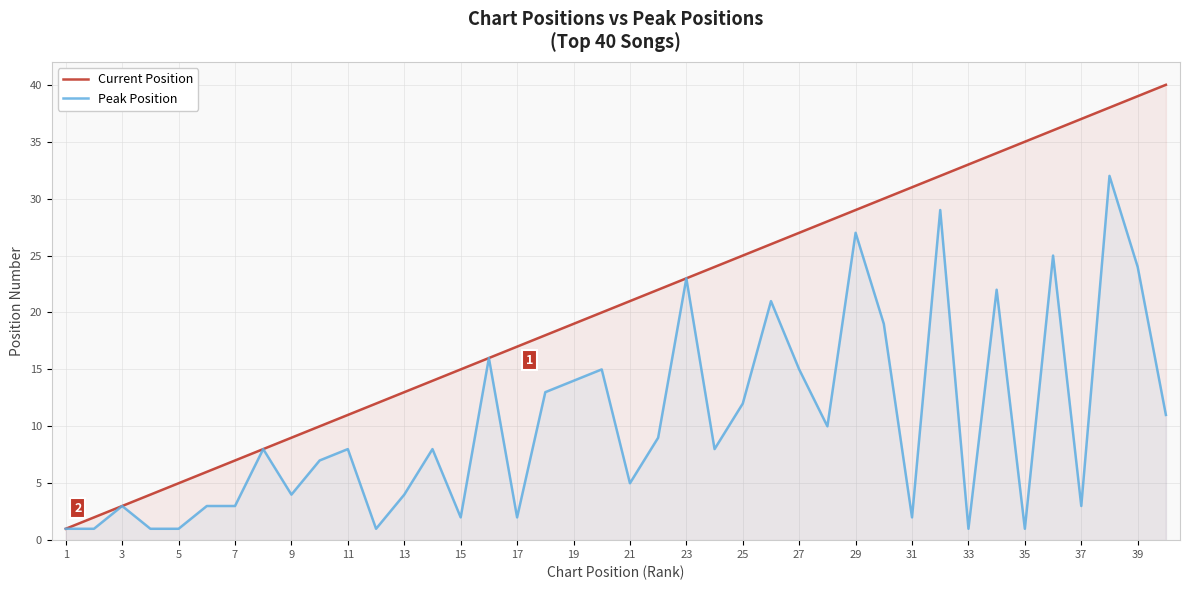

Rank the series by their average value, from highest to lowest.

Current Position, Peak Position